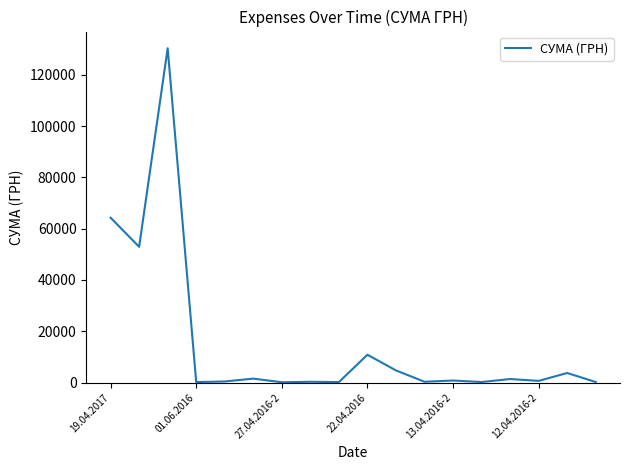

What is the maximum value shown in the chart?

130379.7